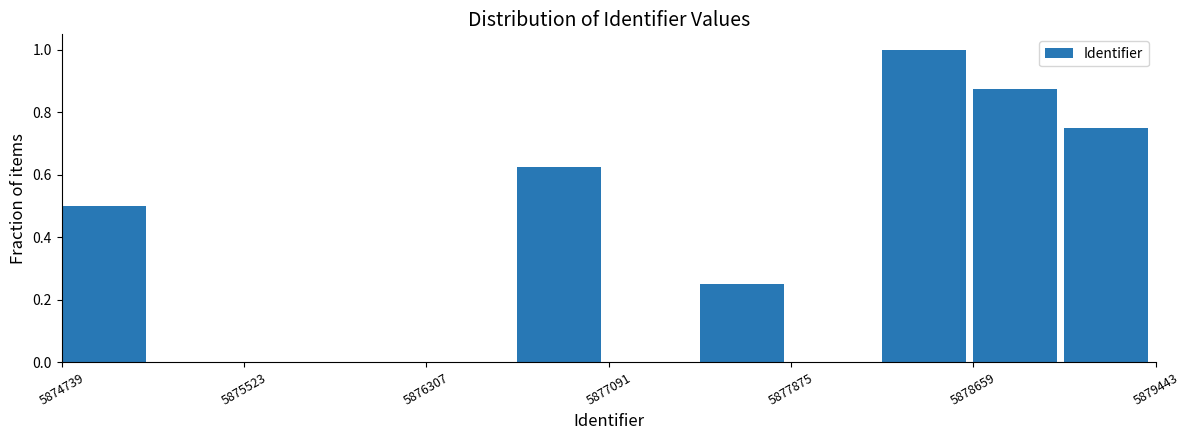

Read against the x-axis, roughly where is the centre of the tallest bar?

5878400